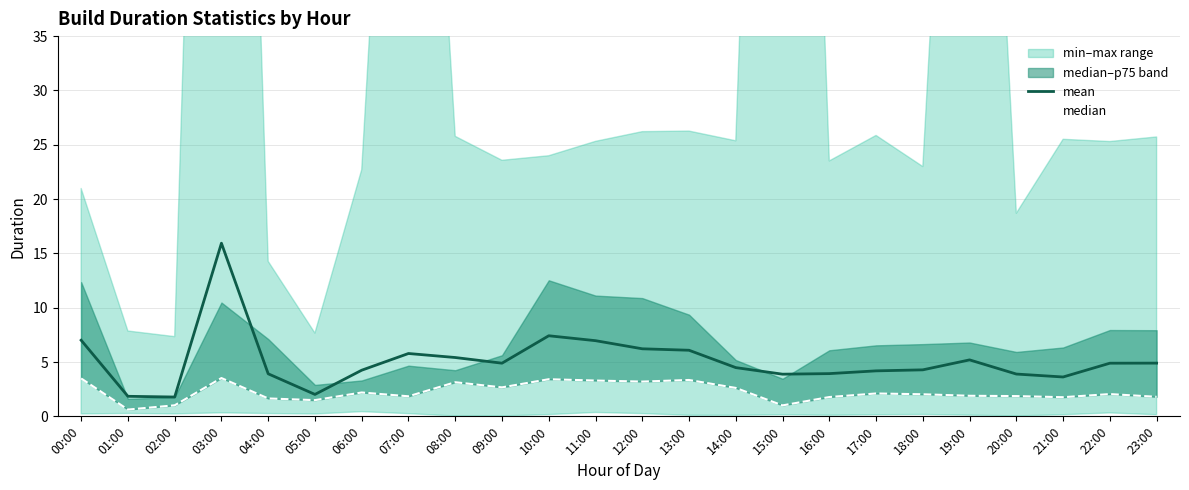

Is it true that mean equals 6.8 at 23:00?

False